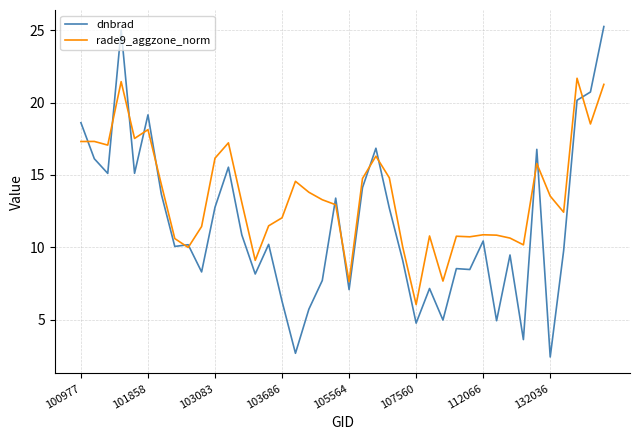

What is the smallest value displayed?

2.4